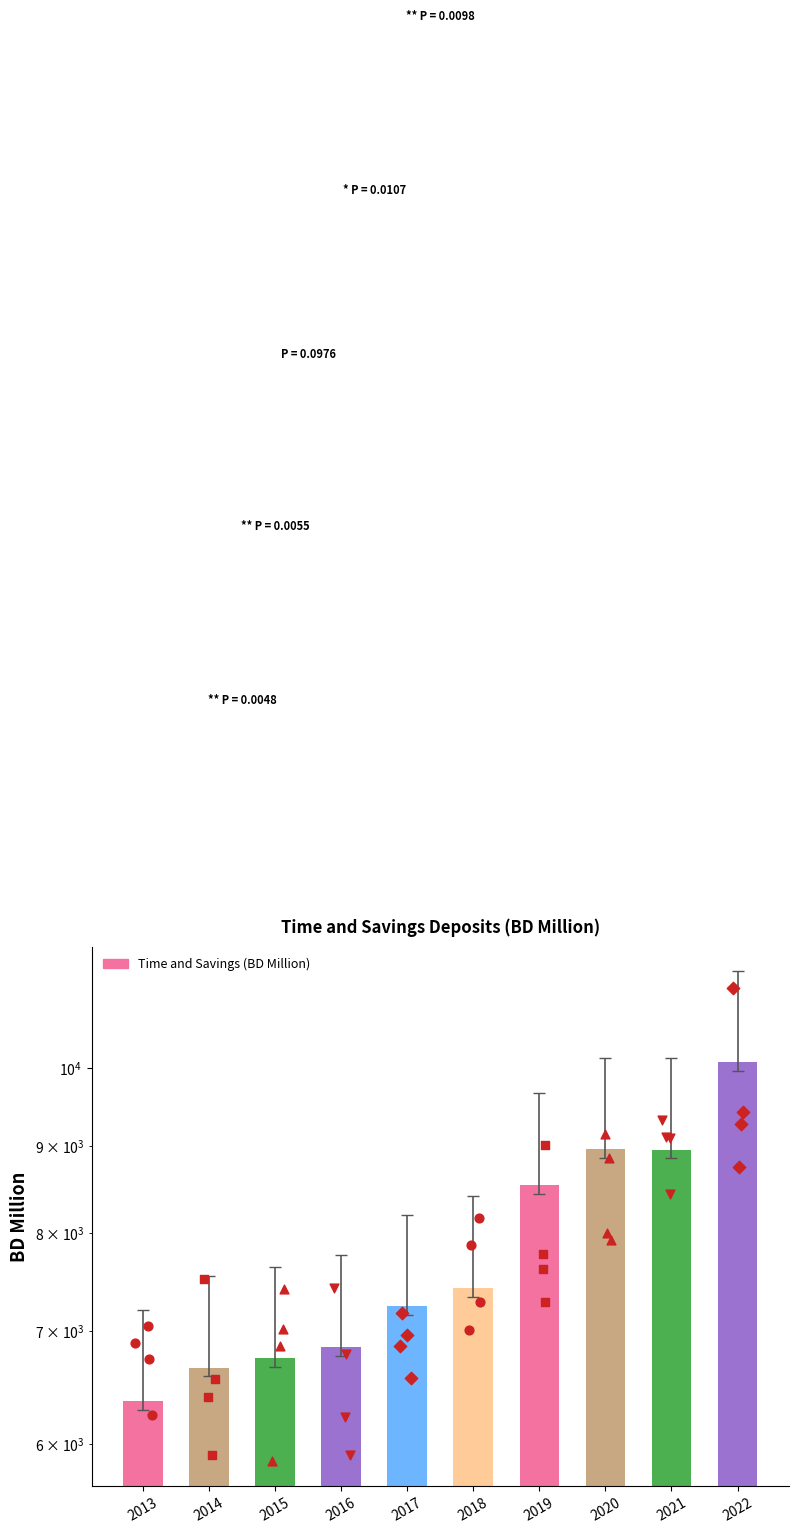

What is the change in value from 2014 to 2015?

+88.1